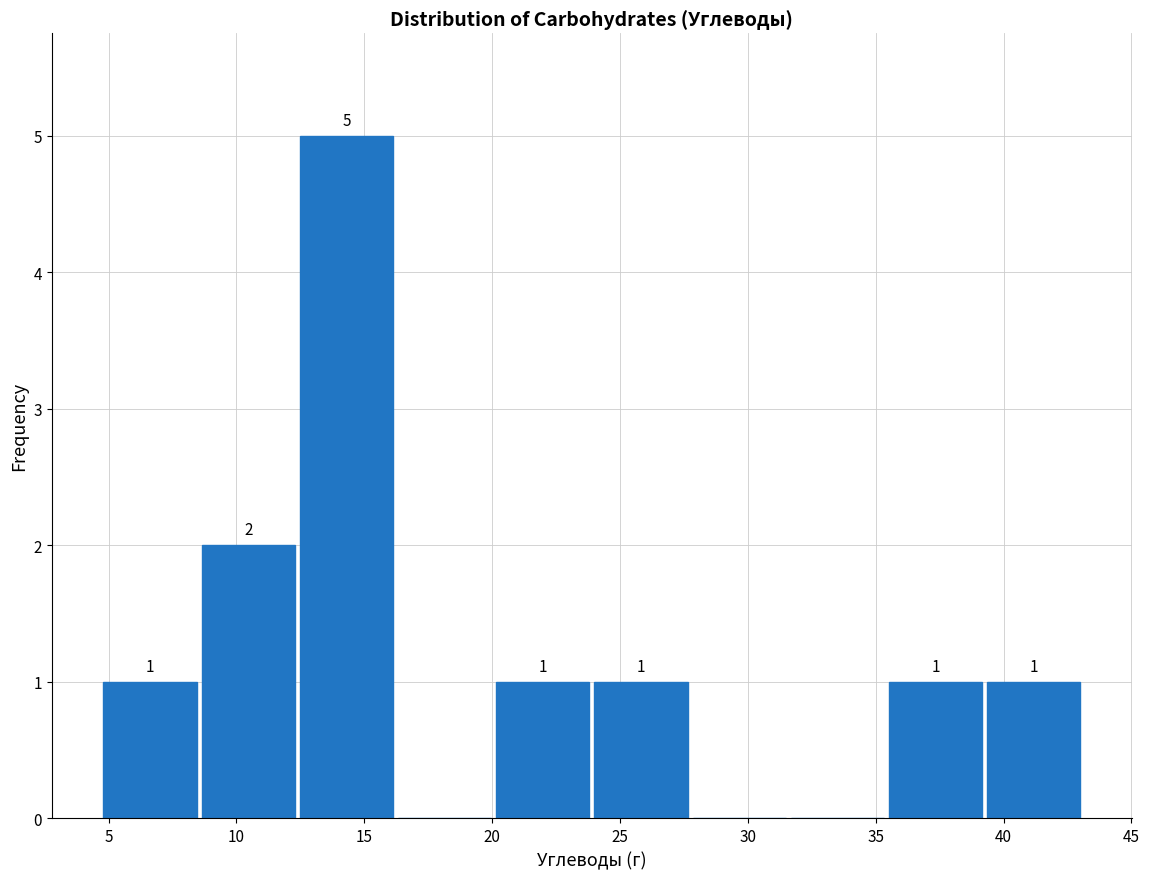

Over which range of the x-axis is the bar tallest?

12.5 to 16.0